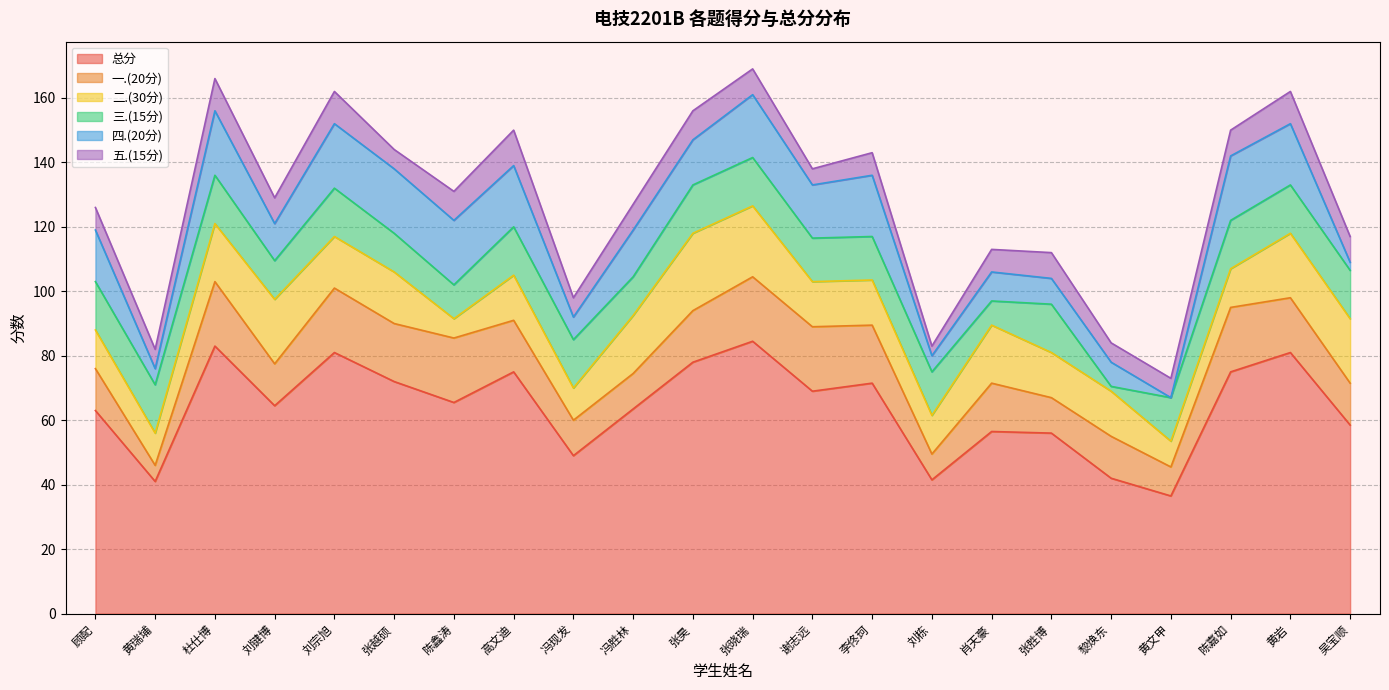

Where is the first local minimum for 三.(15分)?

刘键博